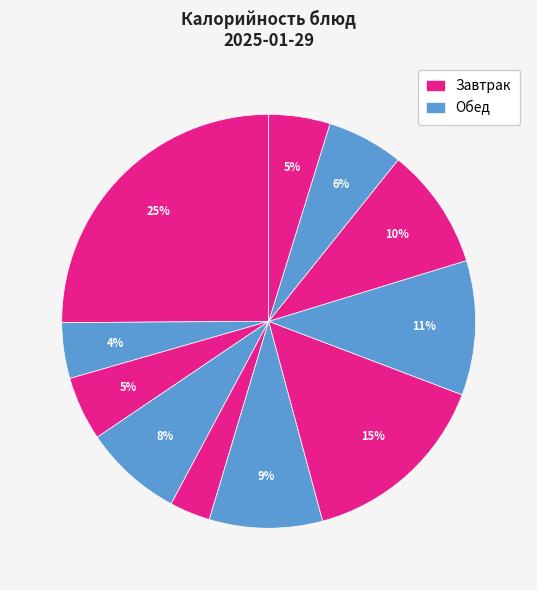

How many segments does this pie chart have?

11